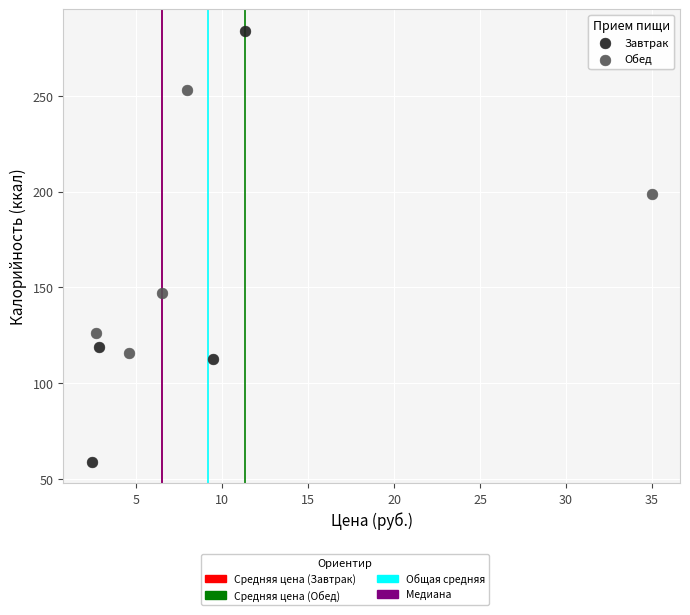

Which series reaches the maximum Y coordinate?

Завтрак